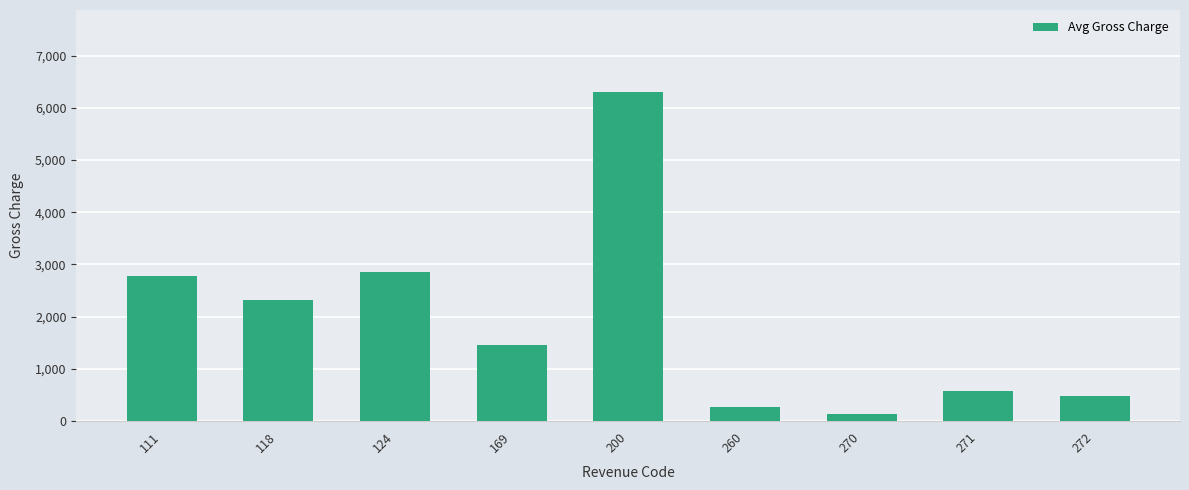

Rank the categories by value from highest to lowest.

200, 124, 111, 118, 169, 271, 272, 260, 270